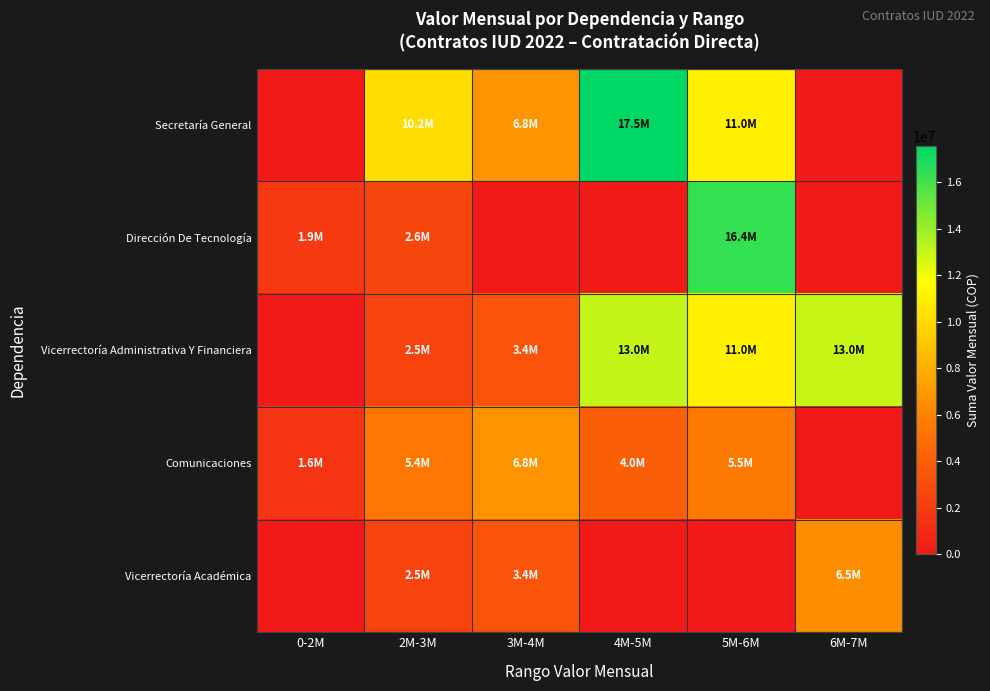

At which category is the sum across all series the highest?

5M-6M